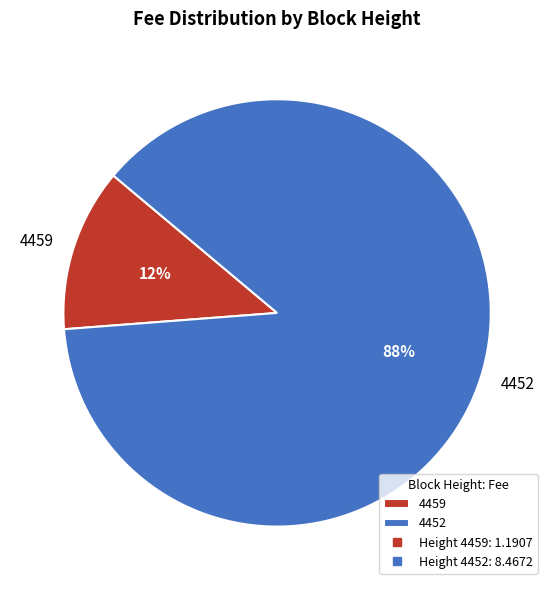

Does 4459 account for over 50% of the chart?

No